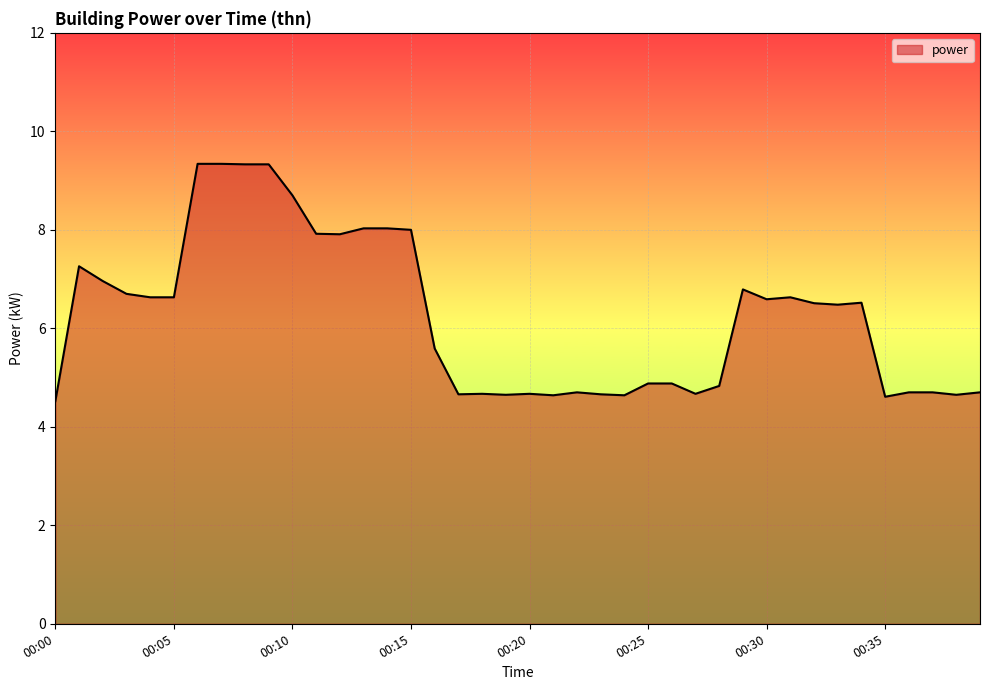

How many lines are shown in the chart?

1